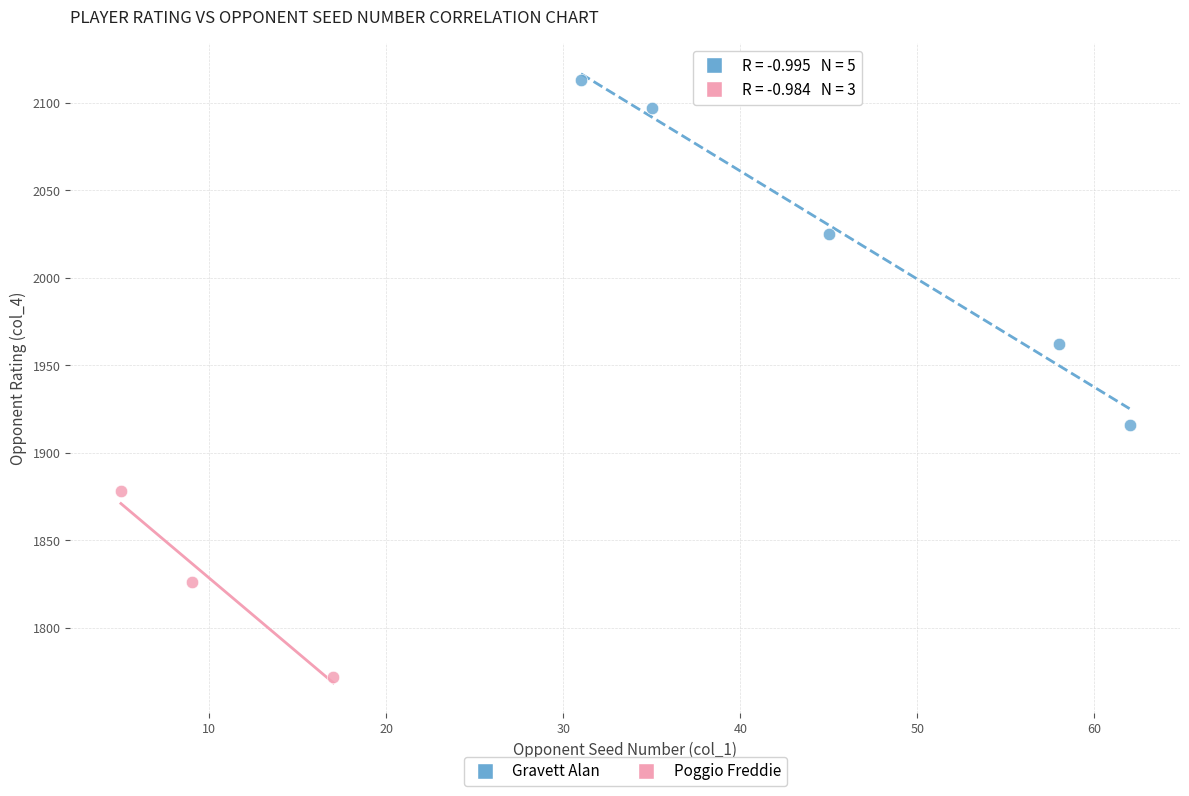

Which series has the largest Y range (max minus min)?

Gravett Alan